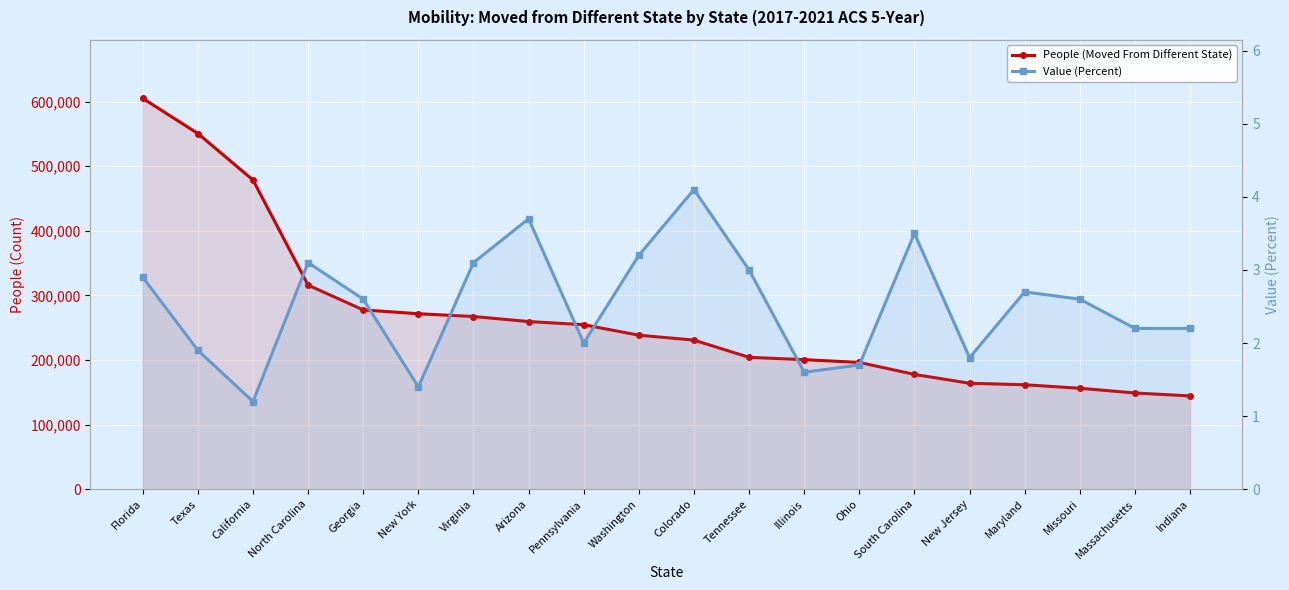

True or false: People (Moved From Different State) and Value (Percent) intersect in this chart.

False